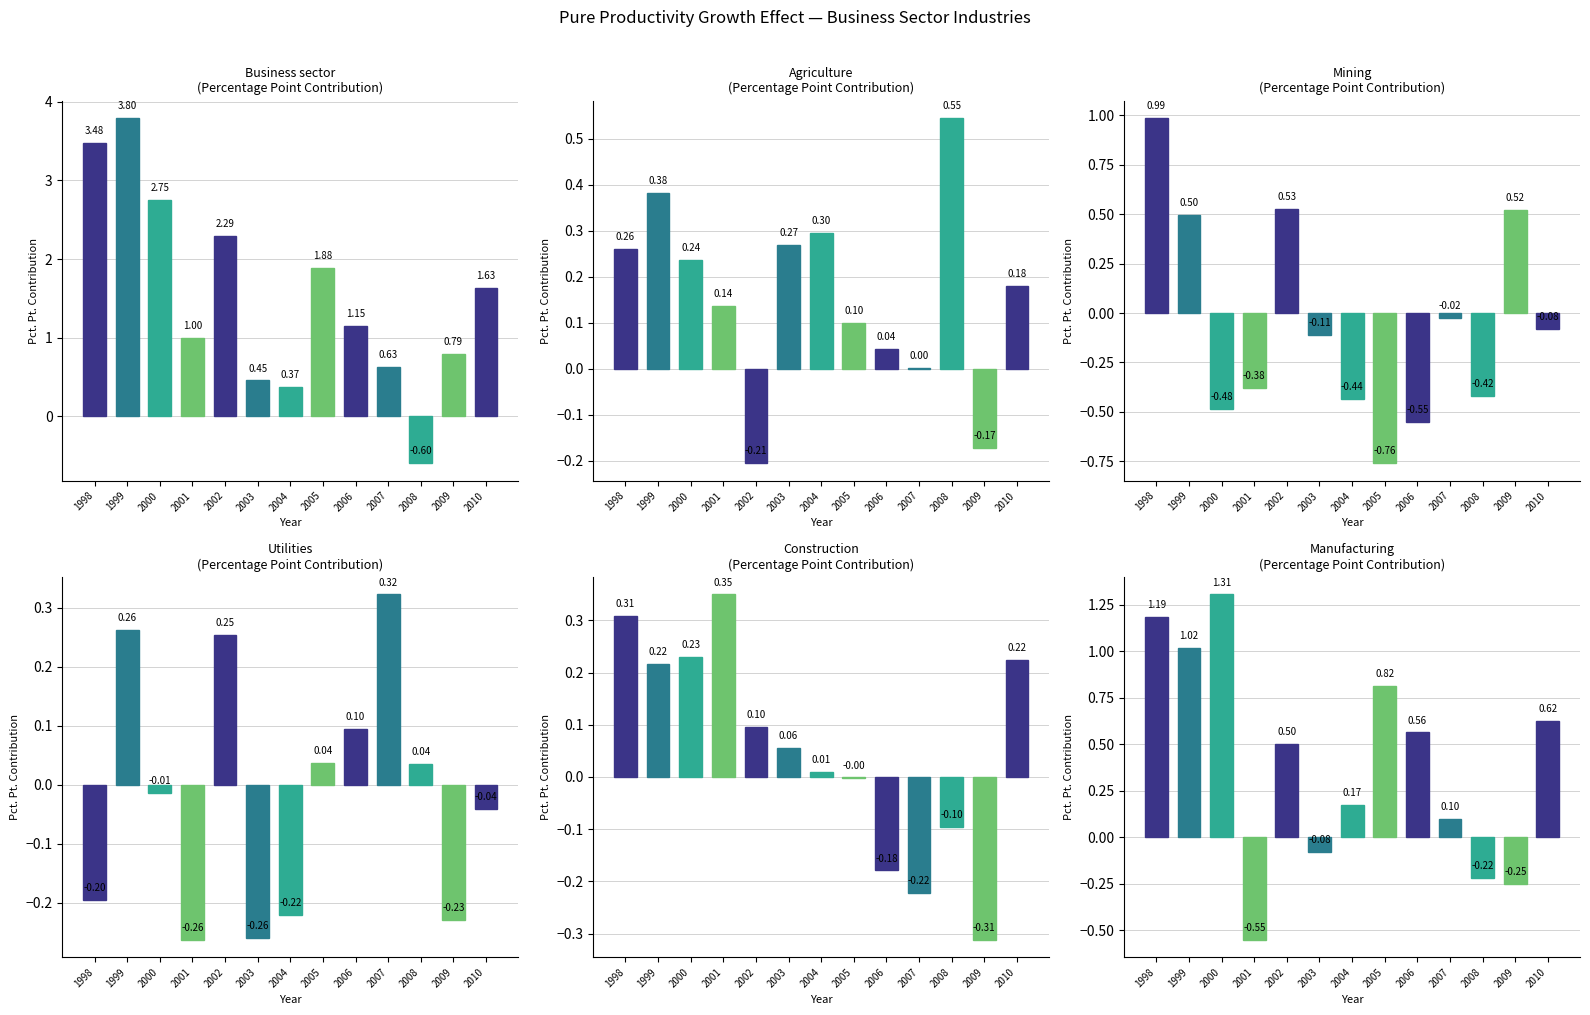

How many series are shown in this chart?

6